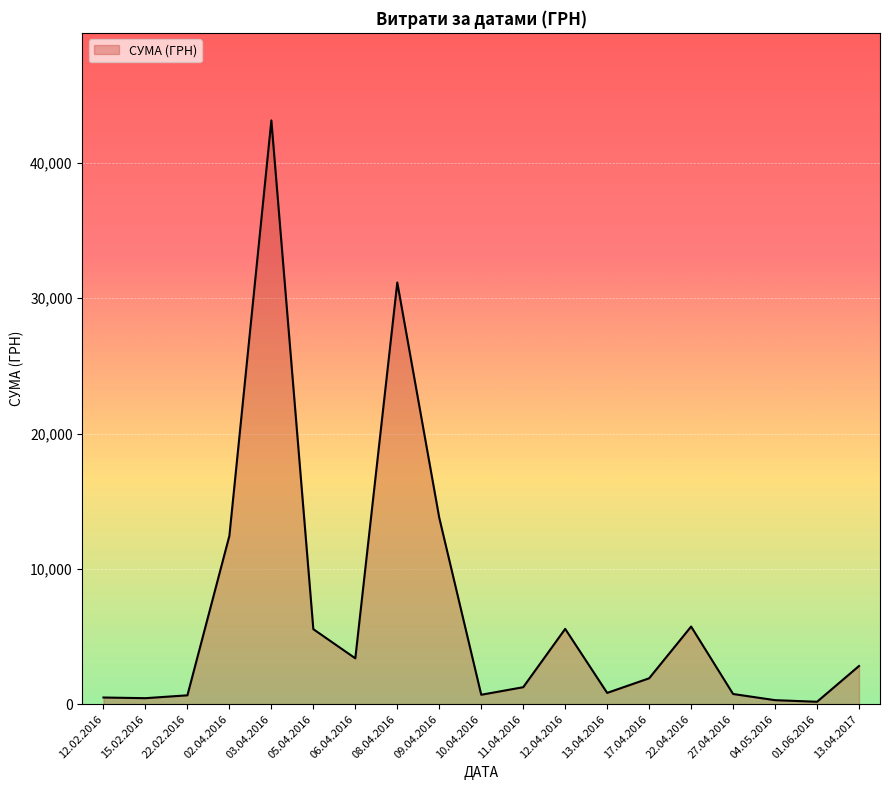

What is the difference between the second highest and second lowest values?

30872.1